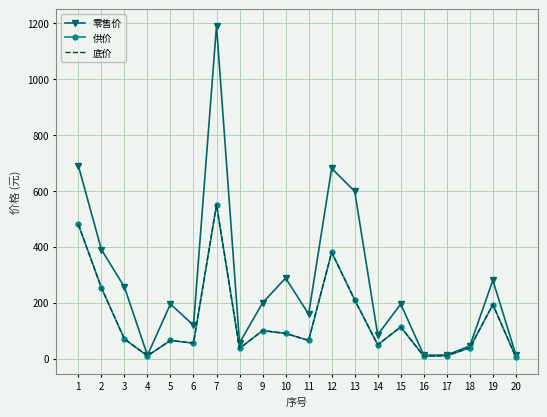

What is the difference between the 零售价 values at 13 and 15?

403.0